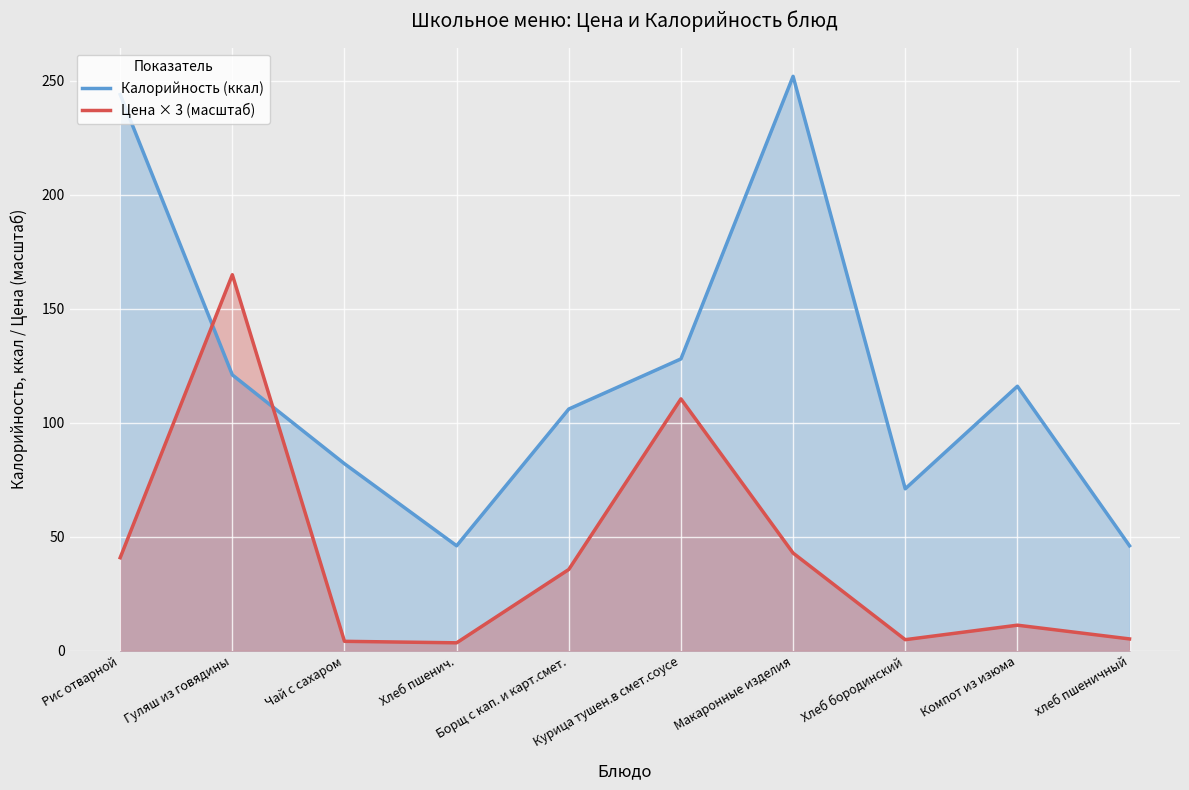

List the series in order of their overall mean, highest first.

Калорийность (ккал), Цена × 3 (масштаб)